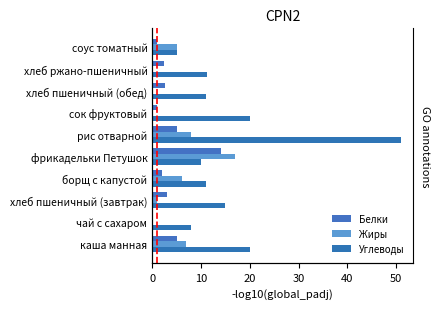

What is the difference between the second highest and minimum values in the Углеводы series?

15.0